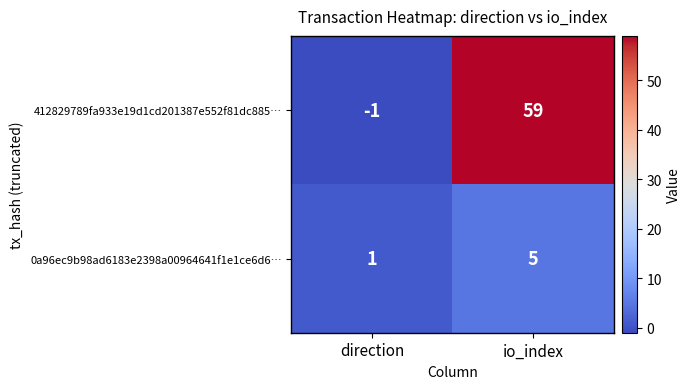

Where is 0a96ec9b98ad6183e2398a00964641f1e1ce6d6… nearest to the value 3?

direction